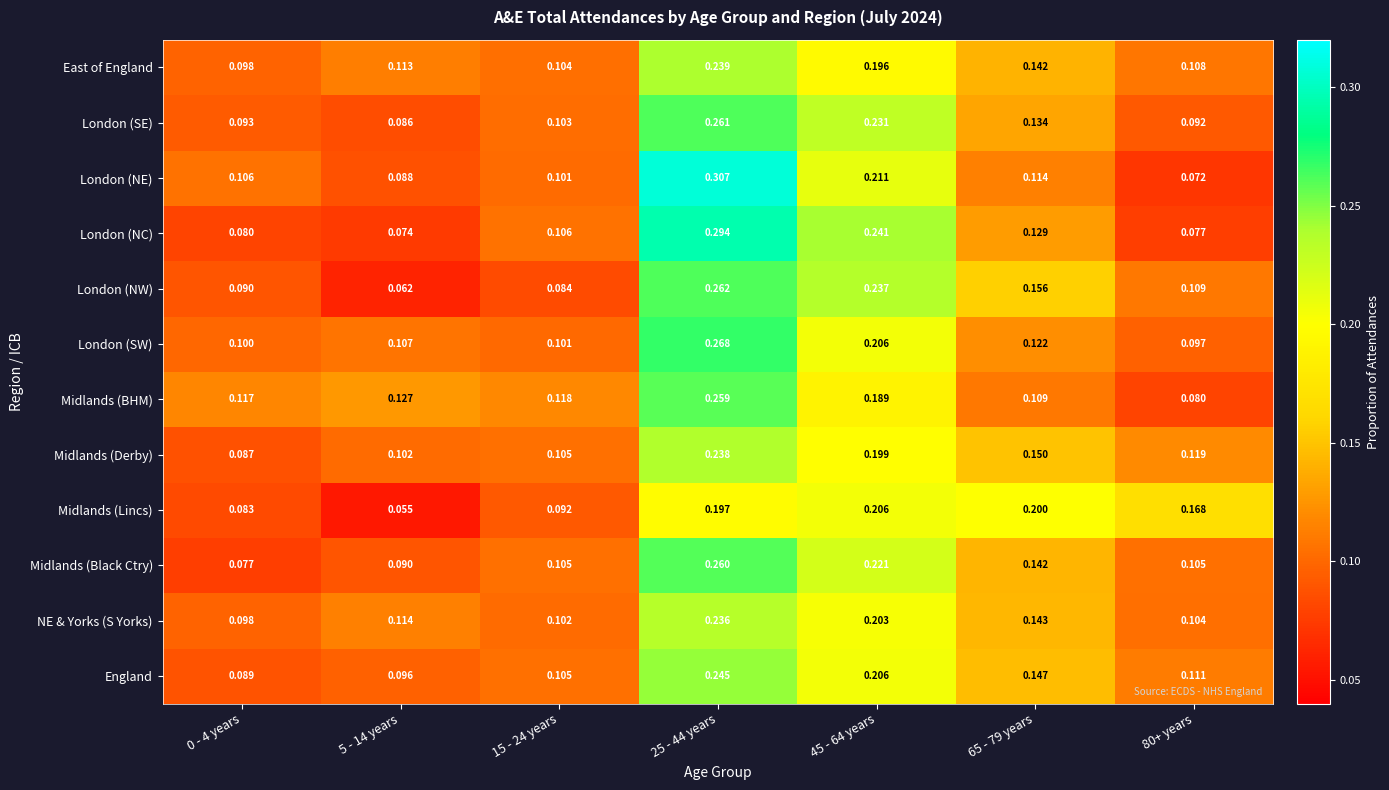

Rank the series at 5 - 14 years from lowest to highest value.

Midlands (Lincs), London (NW), London (NC), London (SE), London (NE), Midlands (Black Ctry), England, Midlands (Derby), London (SW), East of England, NE & Yorks (S Yorks), Midlands (BHM)